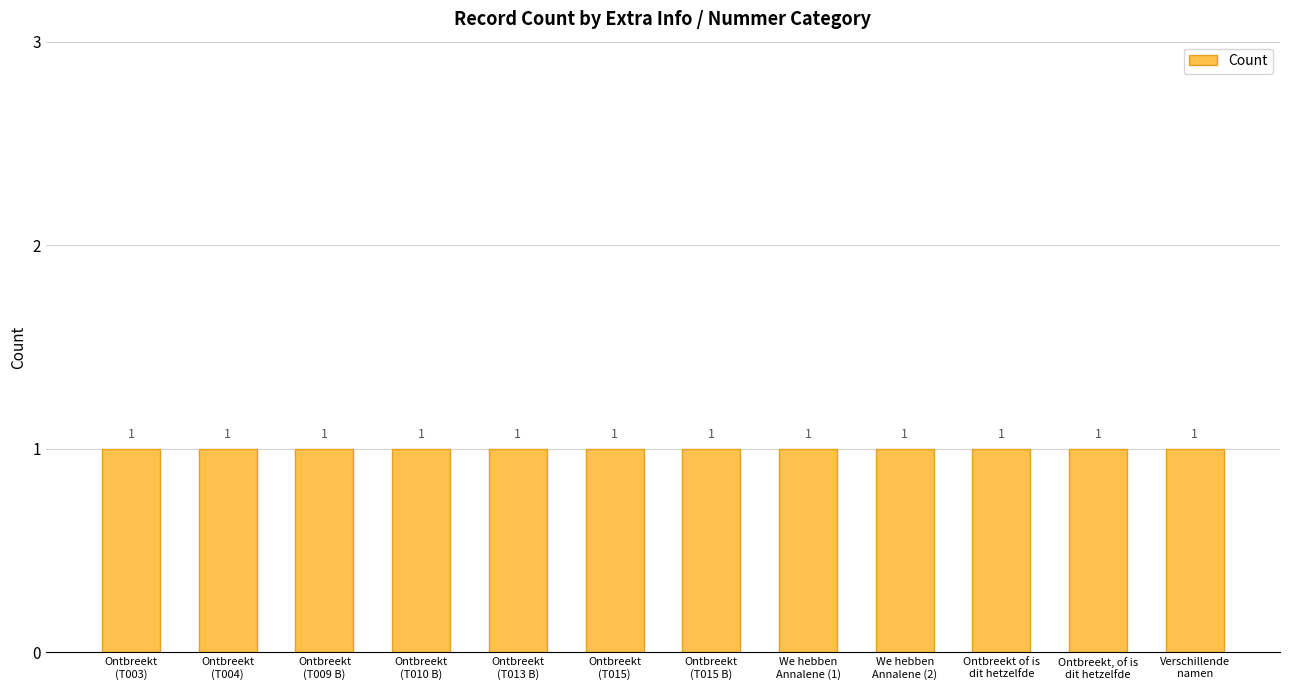

What is the minimum value shown in the chart?

1